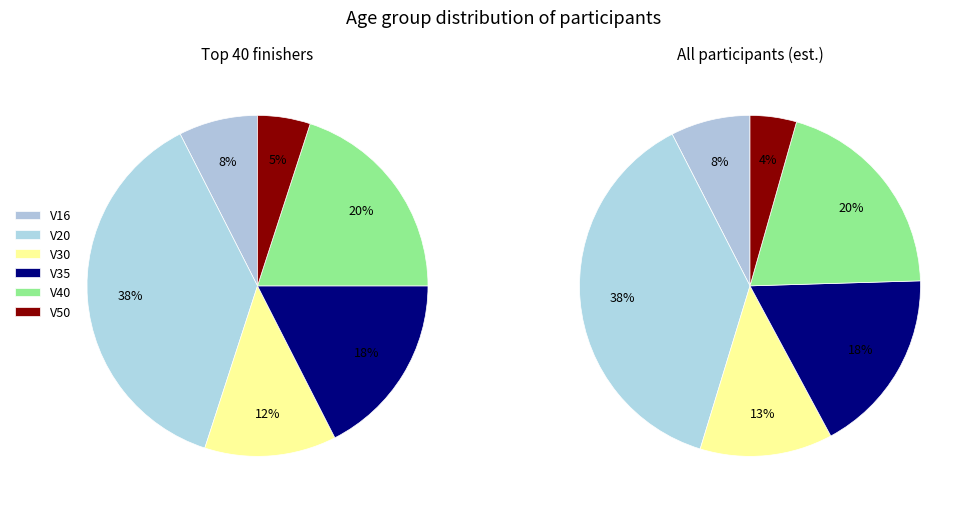

To the nearest percent, what percentage of the pie is V20?

38%